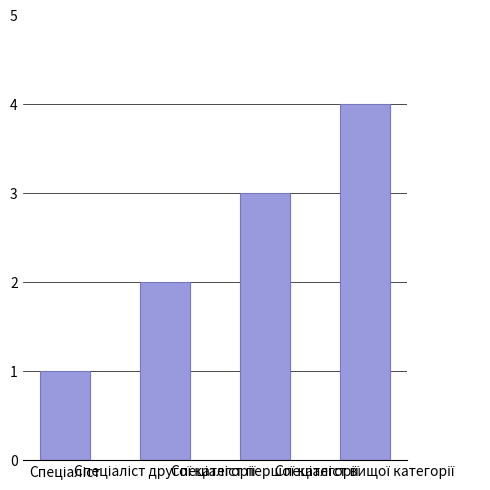

What is the difference between the maximum and minimum values?

3